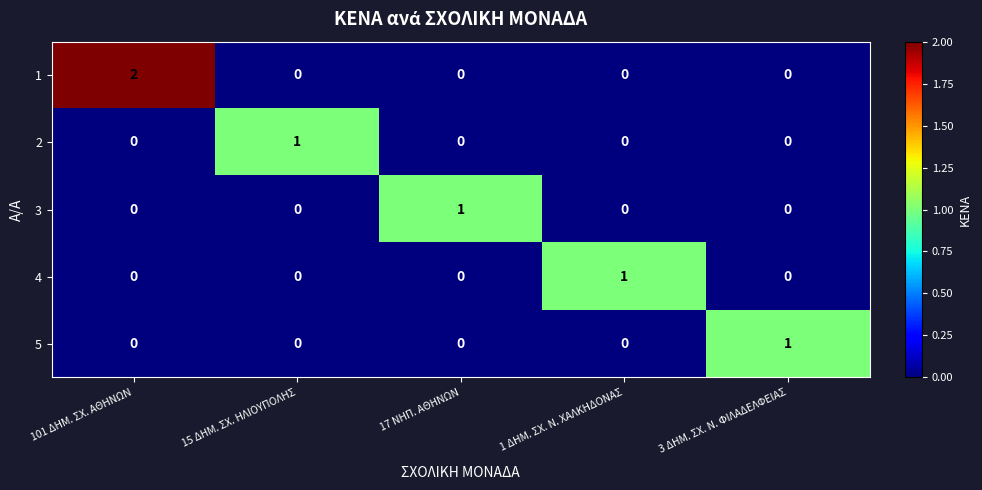

Is it true that 1 equals 0 at 17 ΝΗΠ. ΑΘΗΝΩΝ?

True